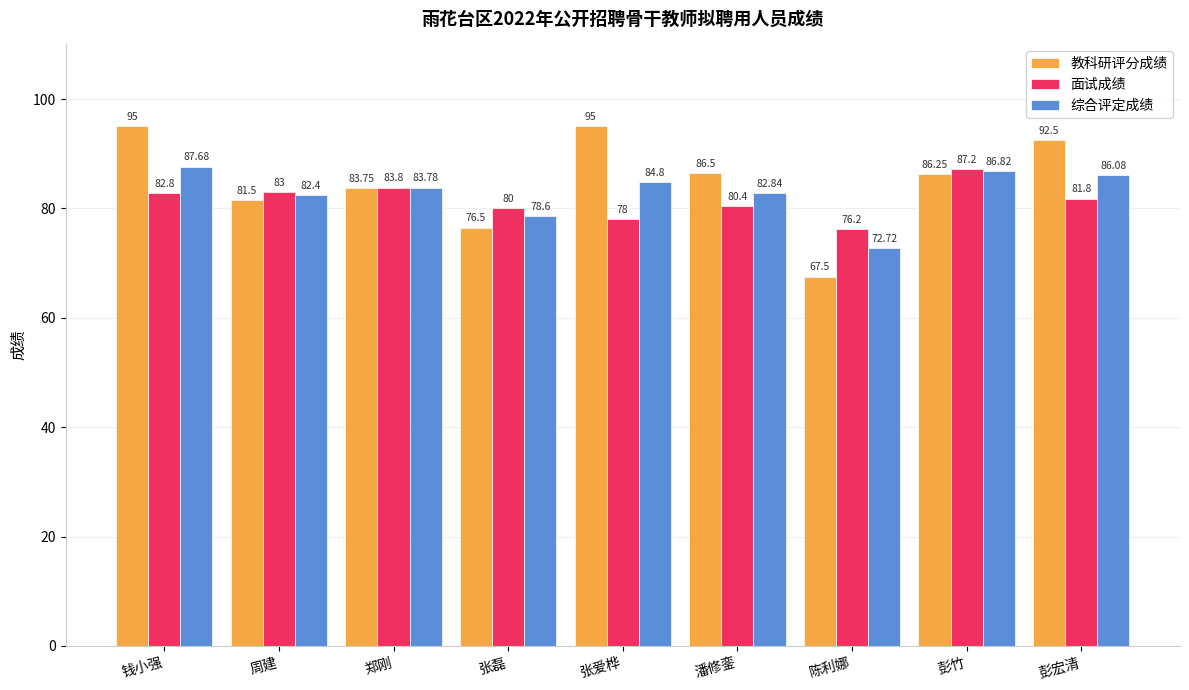

How many data points in 综合评定成绩 are less than 83?

4